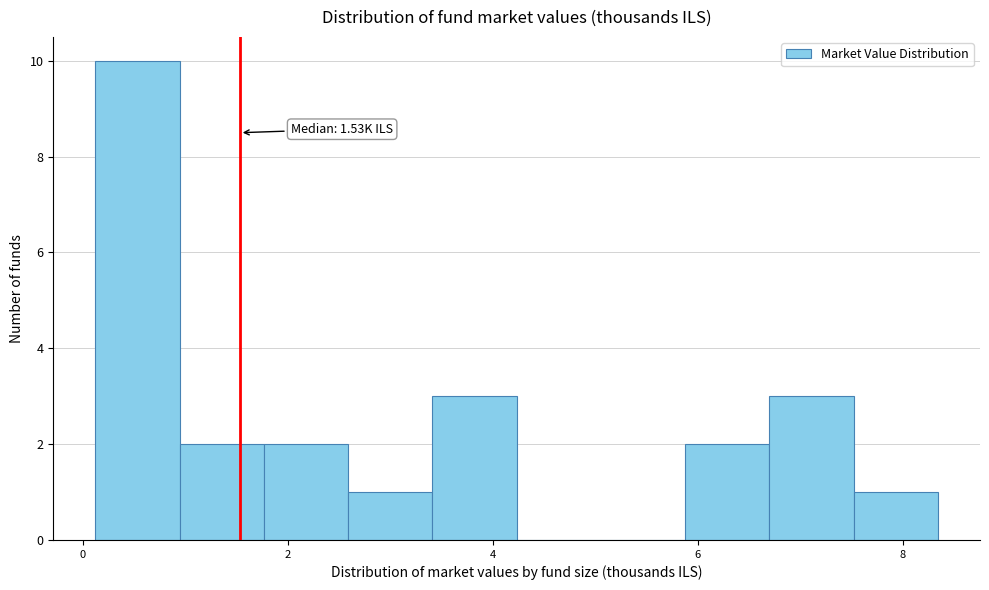

Over which range of the x-axis is the bar tallest?

0.2 to 1.0